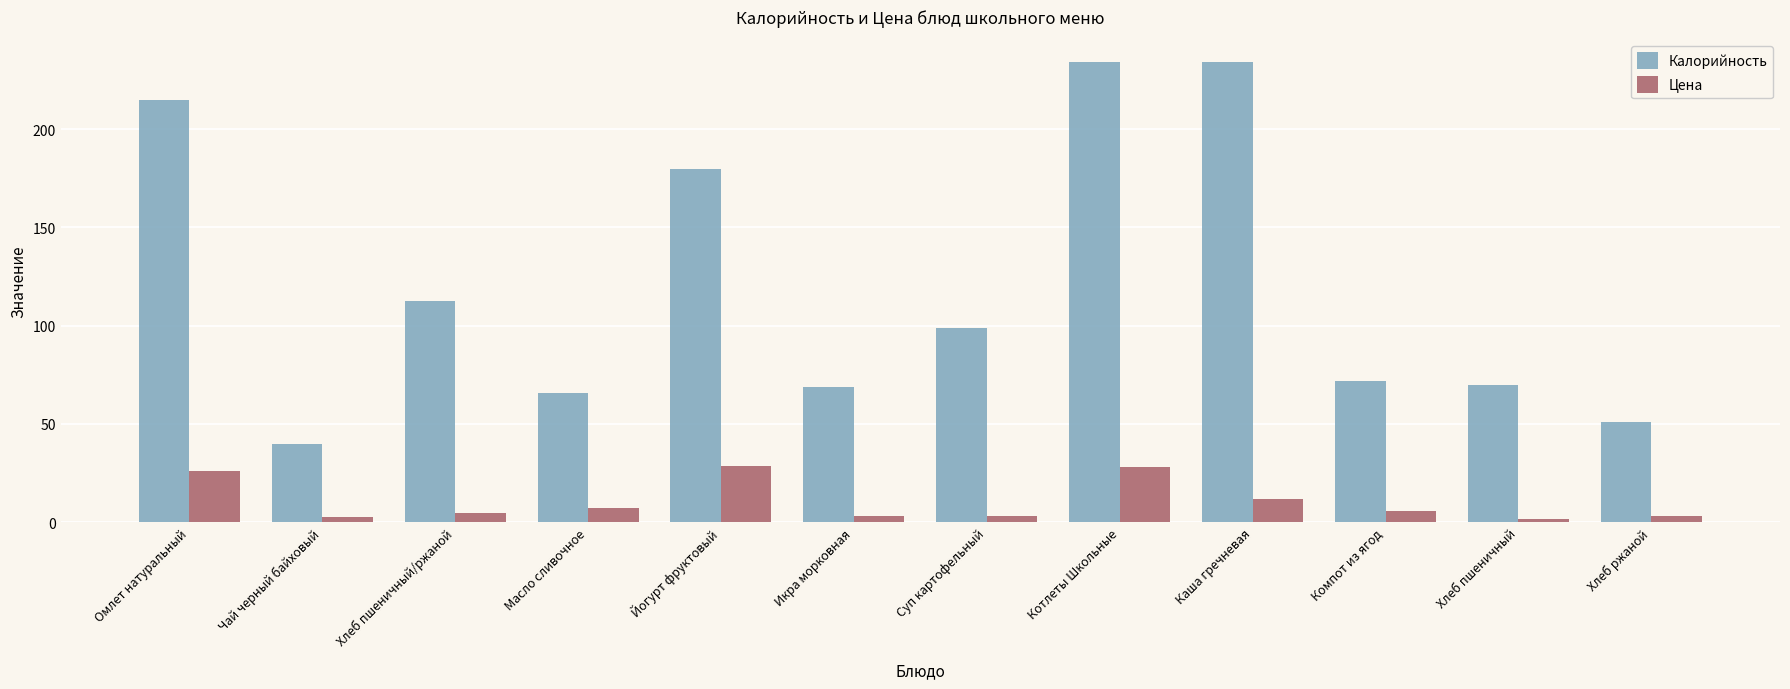

What is the spread (max minus min) of values at Икра морковная?

65.6